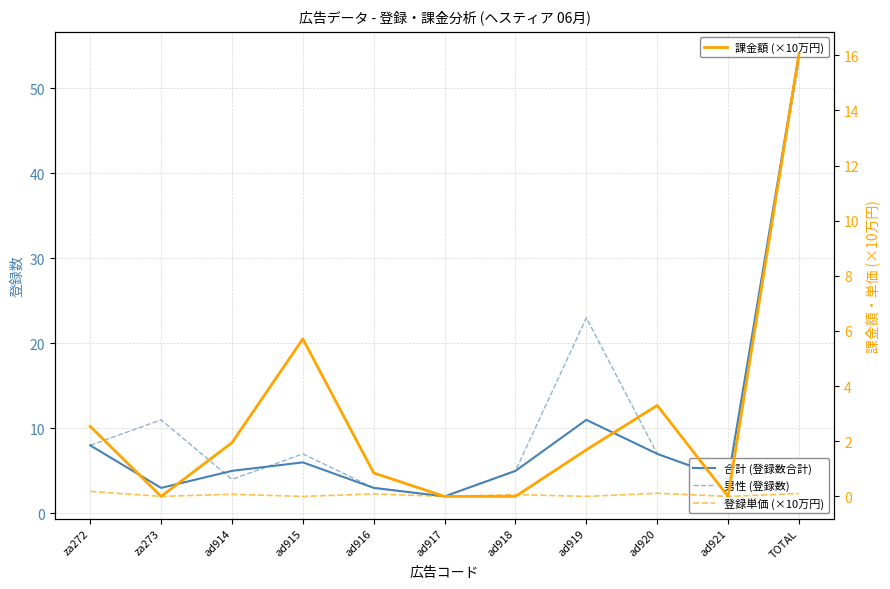

How many values in the 男性 (登録数) series exceed 7?

4